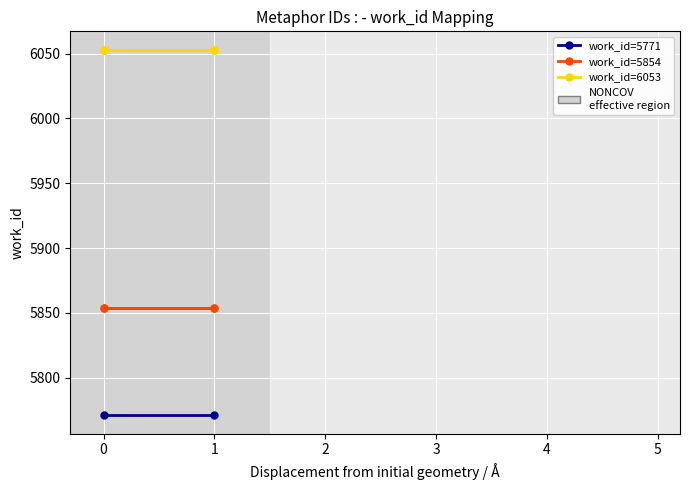

Reading left to right, what are all the values shown in this chart?

work_id=5771: 5771	5771
work_id=5854: 5854	5854
work_id=6053: 6053	6053